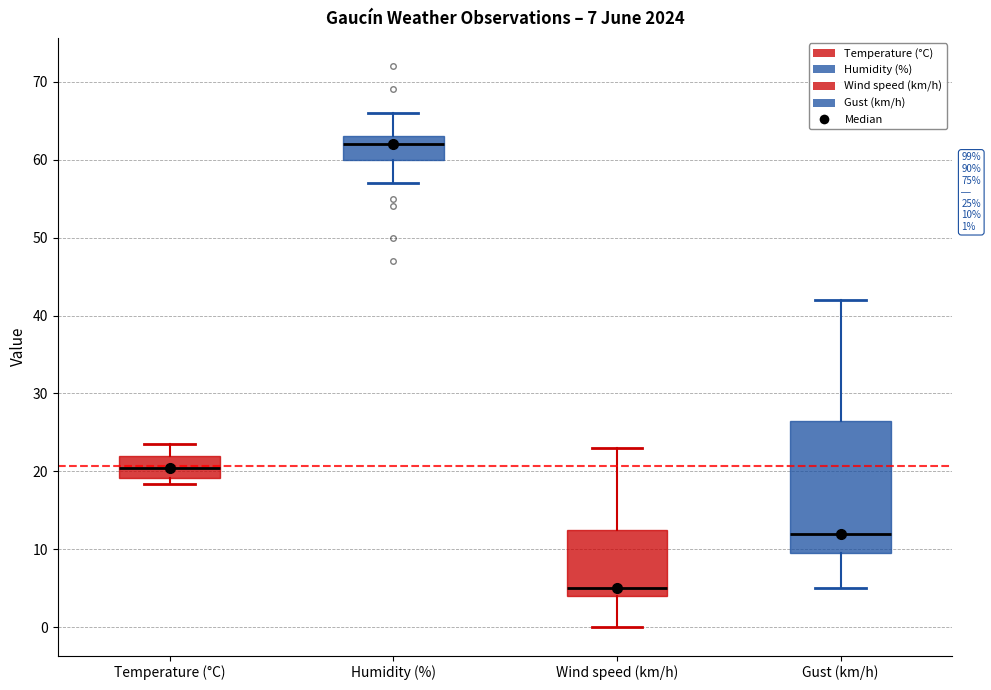

Which box is the tallest, from its lower edge to its upper edge?

Gust (km/h)